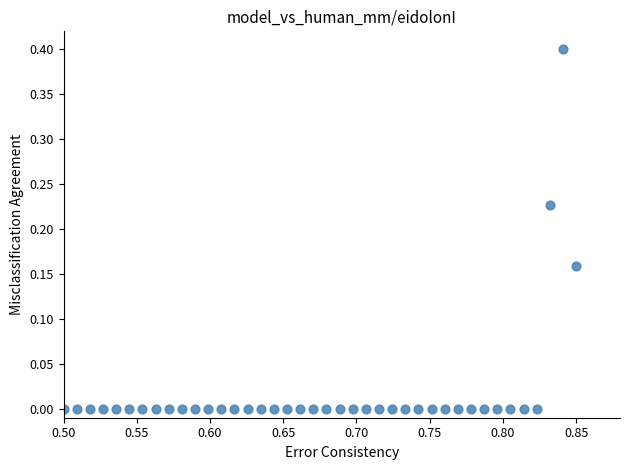

What is the range of Y values (max minus min)?

0.4